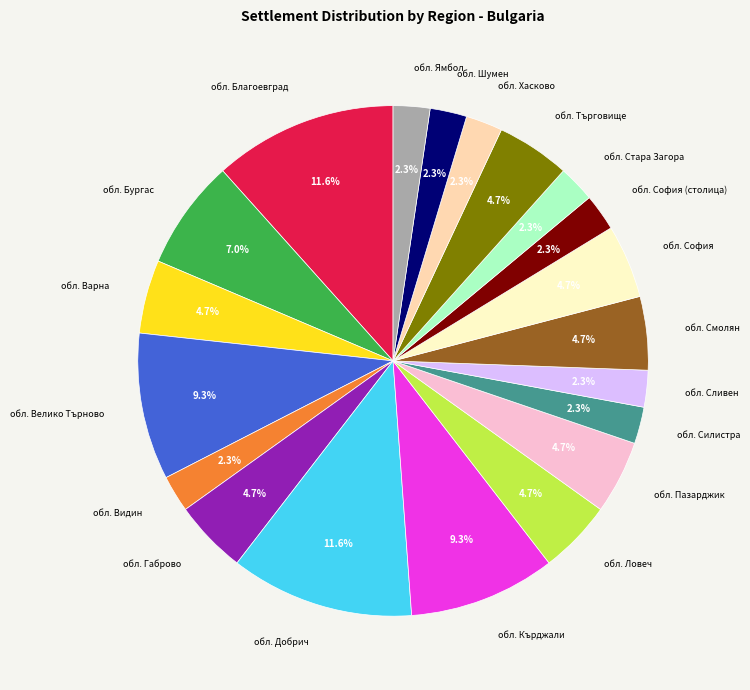

Is there a majority slice in this chart?

No